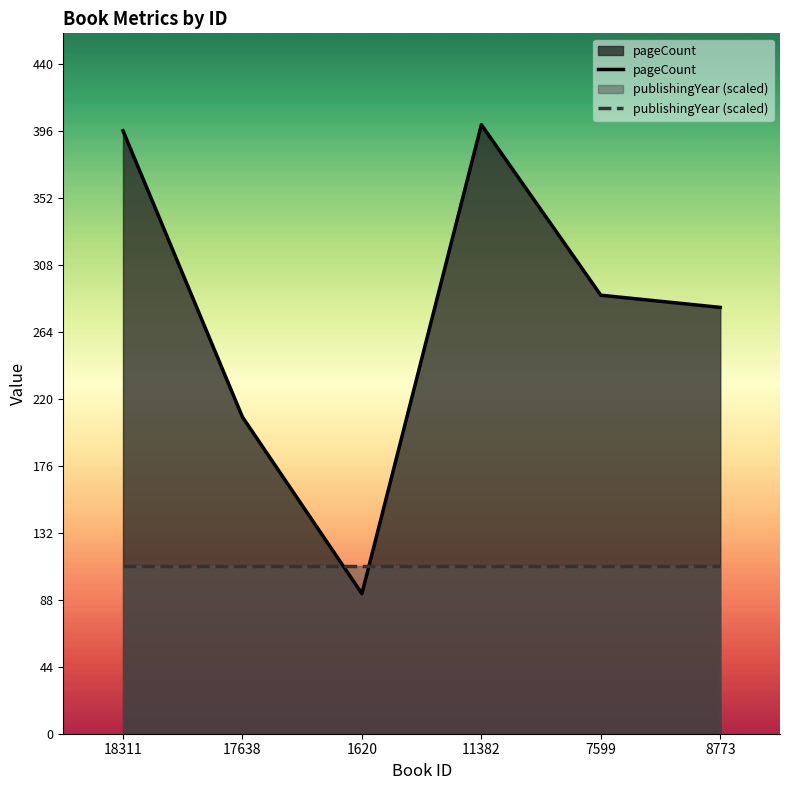

Reading right to left, what are all the values shown in this chart?

280	288	400	92	208	396